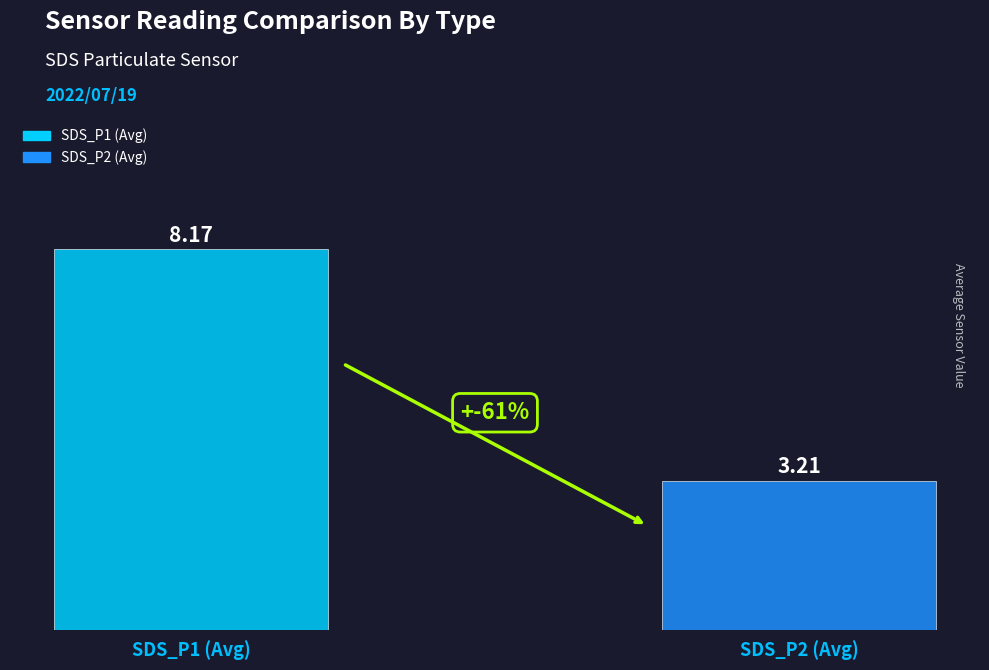

Which series has the largest range (max minus min)?

SDS_P1 (Avg)